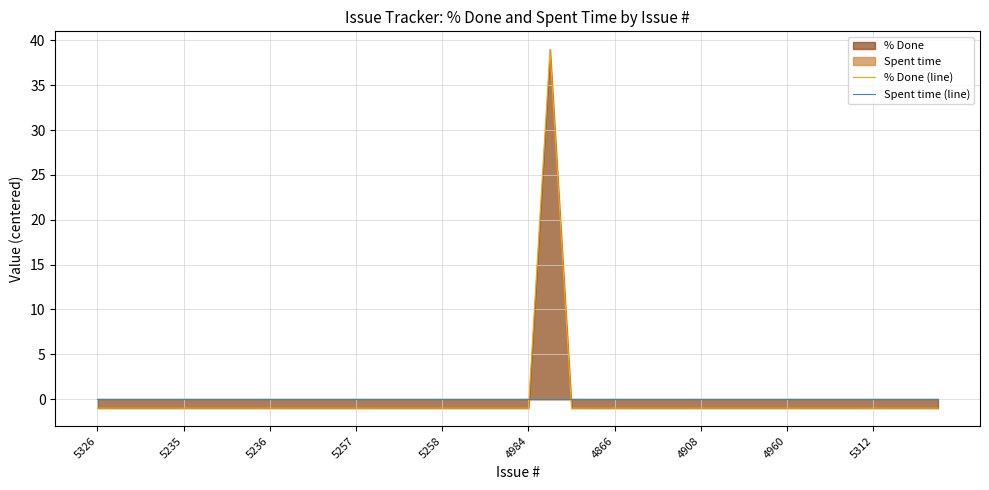

Is the value of Spent time (line) at 28 greater than the value of % Done (line) at 22?

Yes